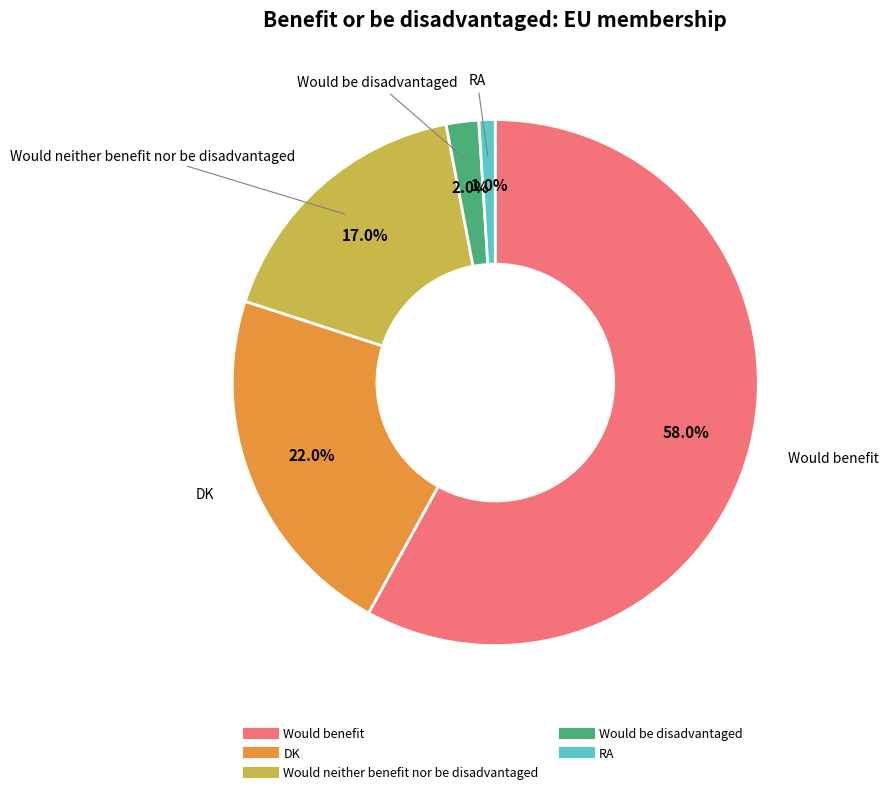

To the nearest percent, what is the difference between the Would be disadvantaged and Would benefit slice percentages?

56%